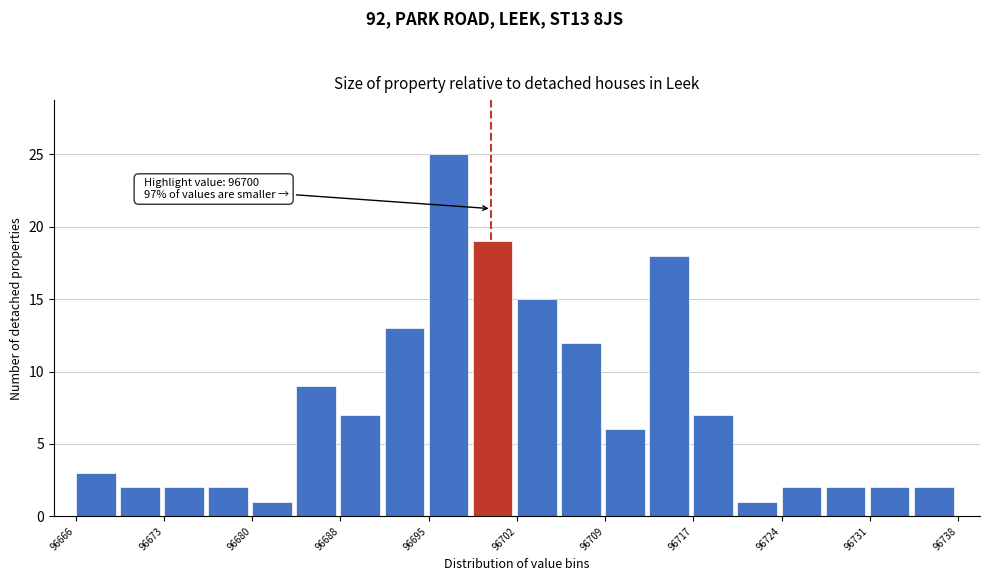

Around what value on the x-axis is the tallest bar? Give the approximate position of its centre, as read against the axis.

96696